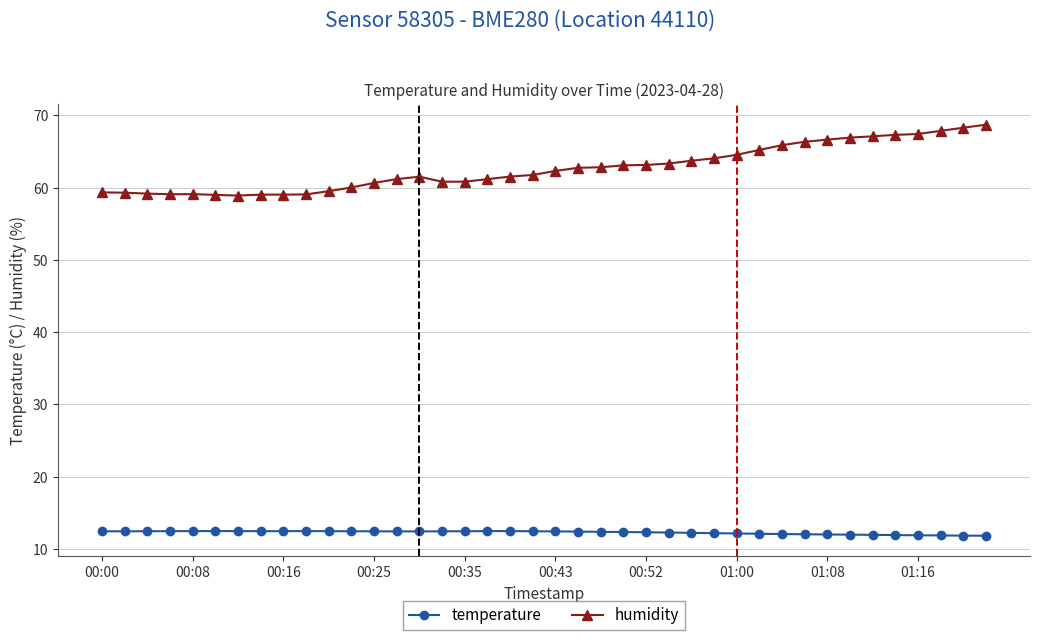

At how many categories does at least one series exceed 53?

40